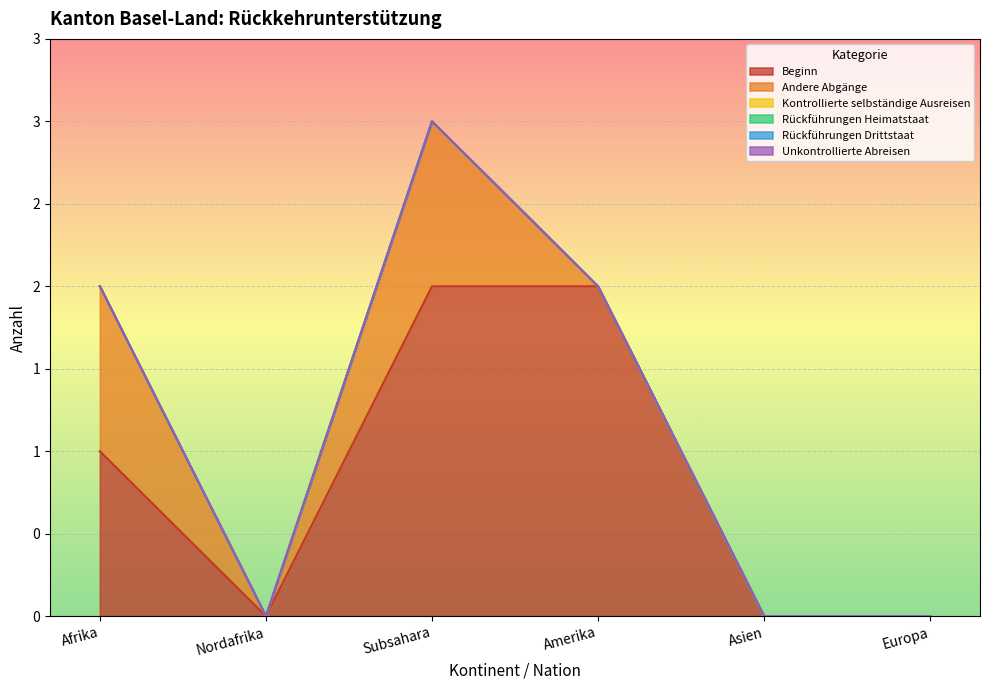

Rank the categories by Andere Abgänge value from lowest to highest.

Nordafrika, Amerika, Asien, Europa, Afrika, Subsahara